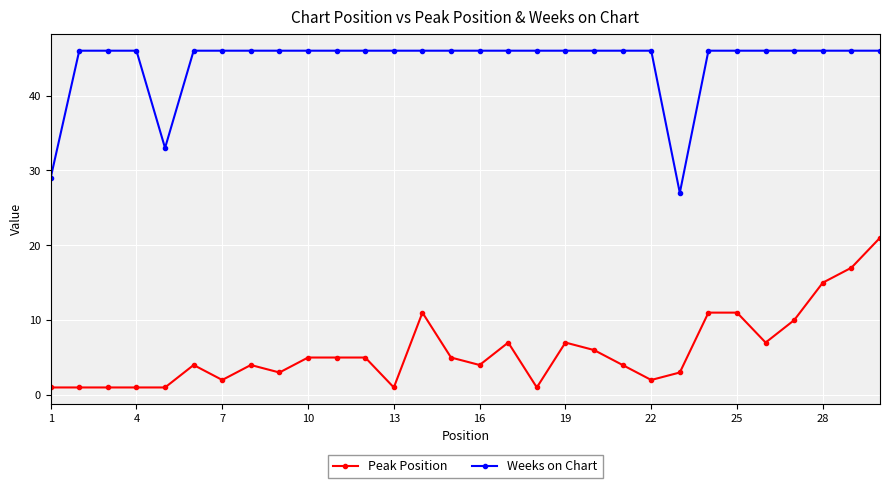

True or false: Peak Position and Weeks on Chart cross at least once.

False